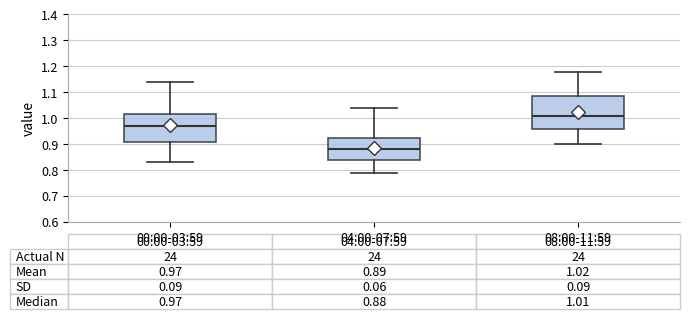

Comparing the boxes themselves (not the whiskers), which one is the tallest?

08:00-11:59